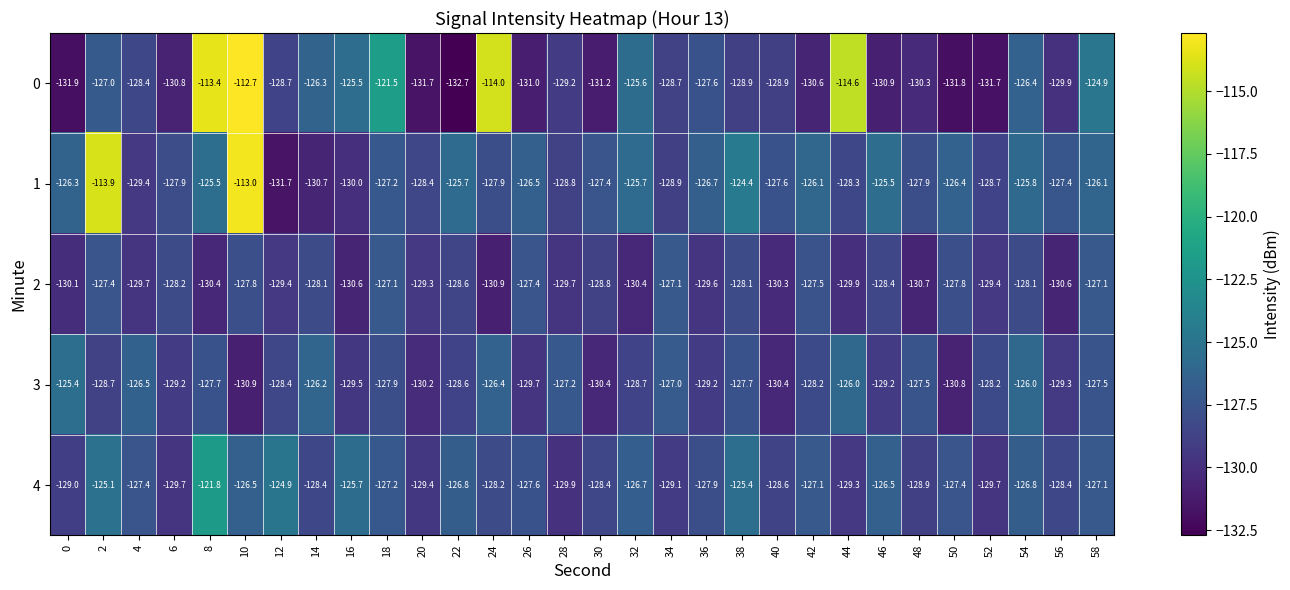

What is the sum of the 4 values at 2 and 4?

-252.5